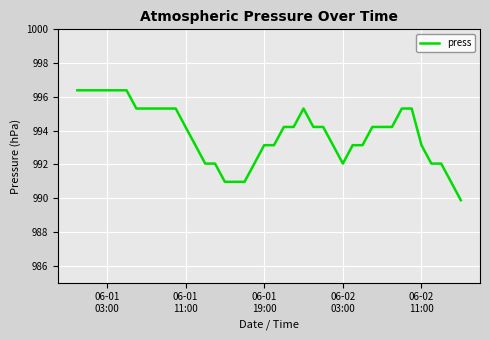

What is the minimum value shown in the chart?

989.9